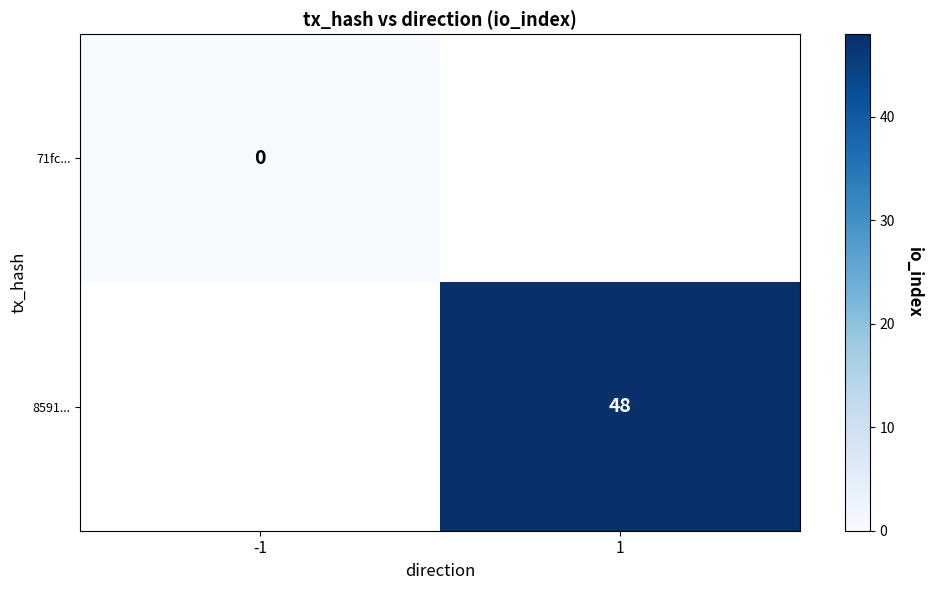

List the series in order of their peak value, lowest first.

71fc..., 8591...